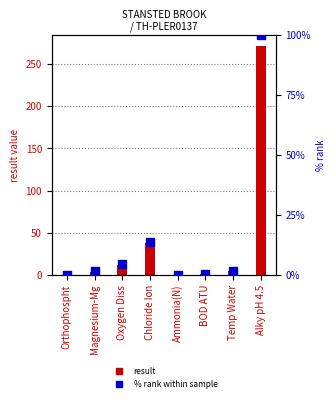

Which series reaches the minimum Y coordinate?

% rank within sample